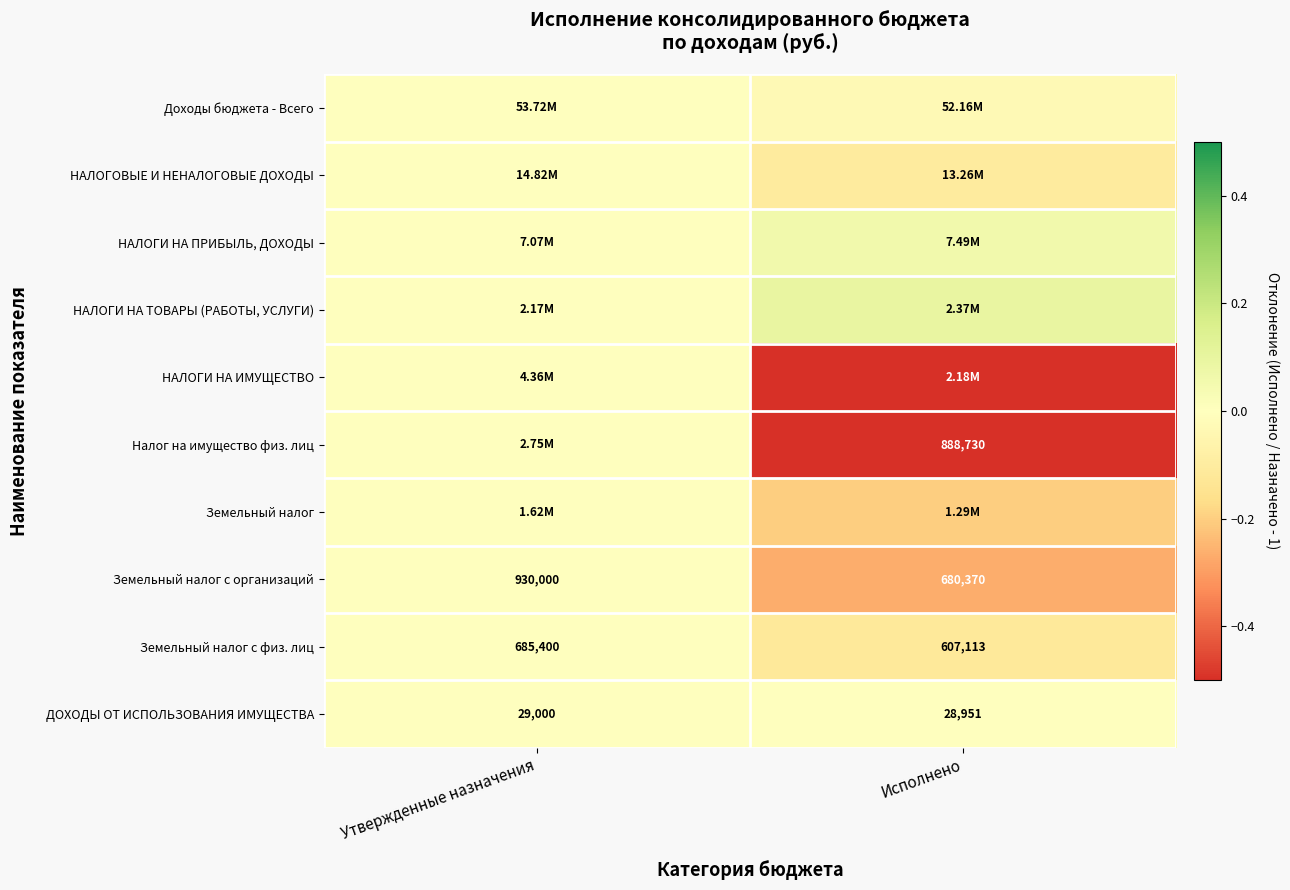

List the labels in order of Земельный налог с физ. лиц value, largest first.

Утвержденные назначения, Исполнено